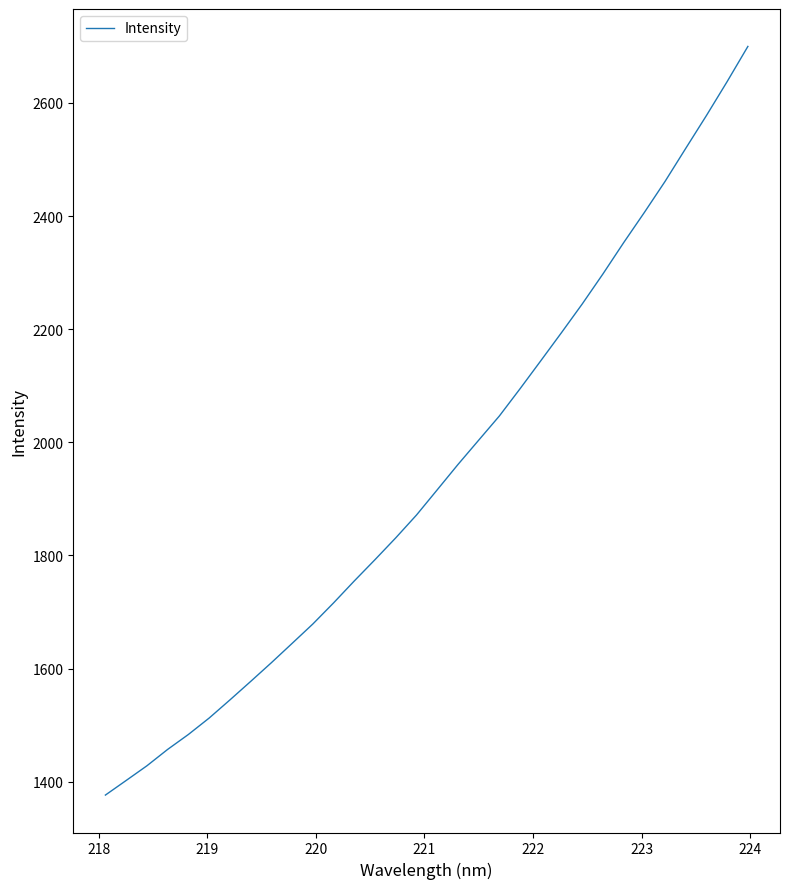

Does the chart have visible grid lines?

No